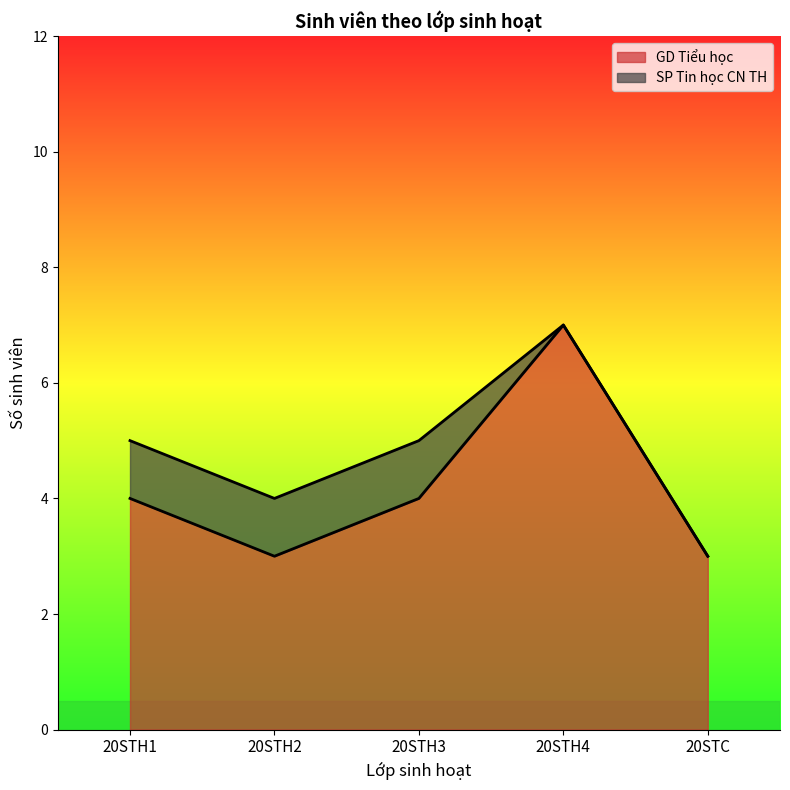

The chart shows a value of 5 at 20STH2. True or false?

False